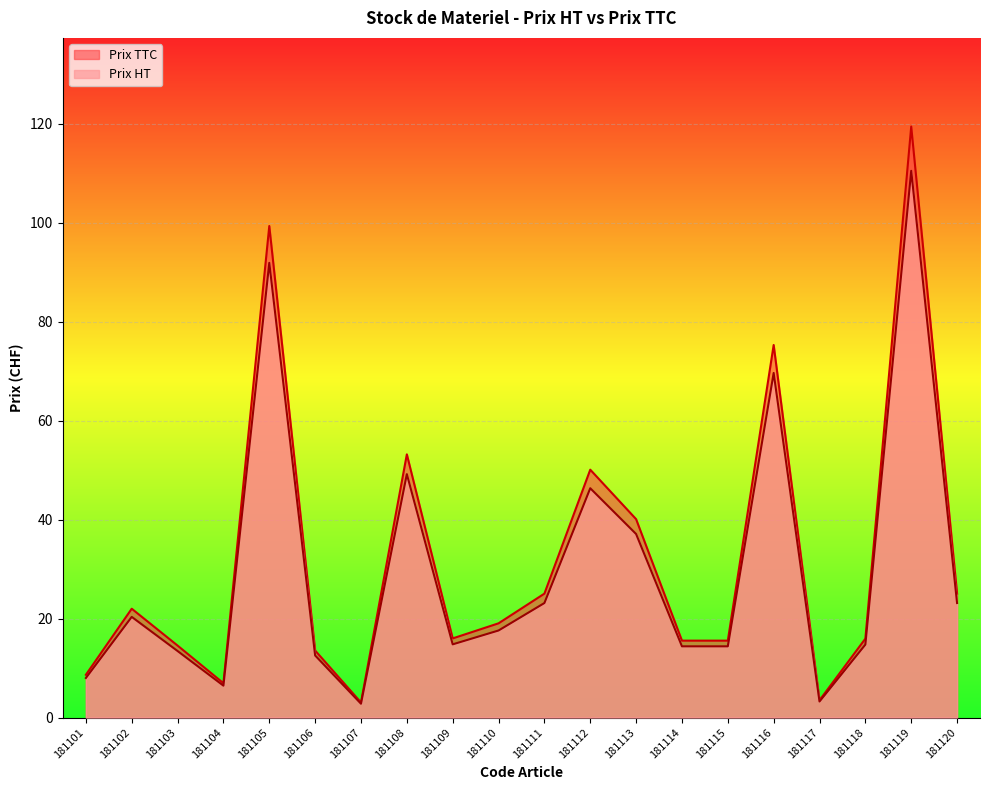

List the labels in order of Prix TTC value, largest first.

181119, 181105, 181116, 181108, 181112, 181113, 181111, 181120, 181102, 181110, 181109, 181118, 181114, 181115, 181103, 181106, 181101, 181104, 181117, 181107